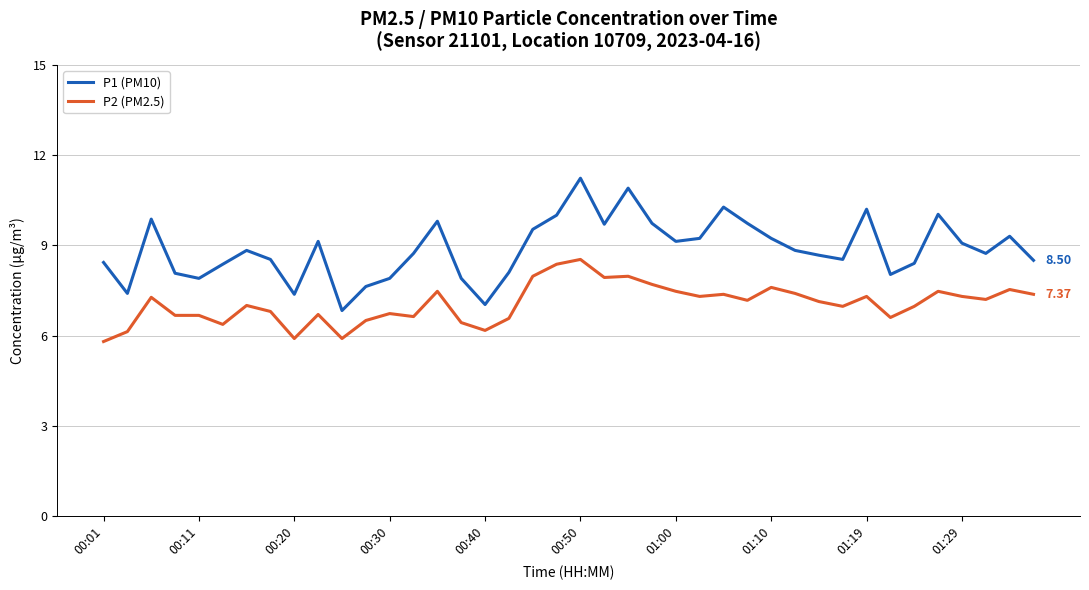

Which series has the largest range (max minus min)?

P1 (PM10)